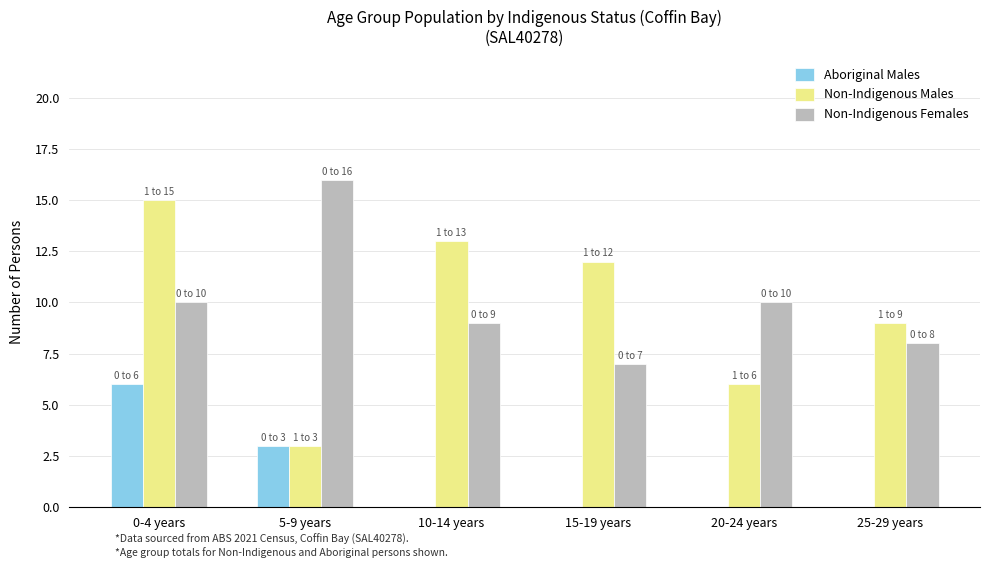

At which label does Non-Indigenous Females reach its peak?

5-9 years